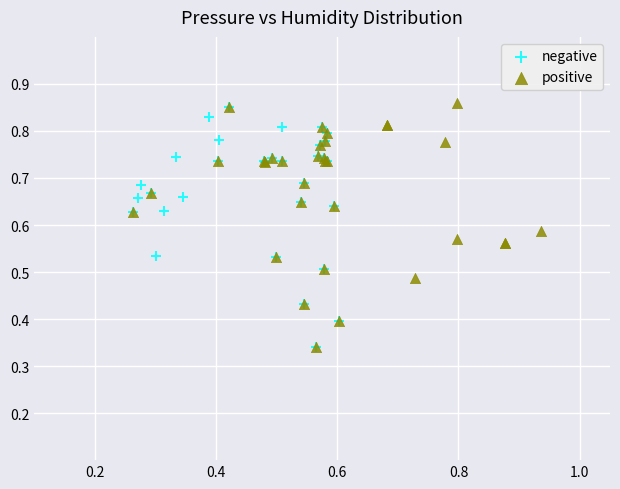

What are all the series names shown in the legend?

negative, positive